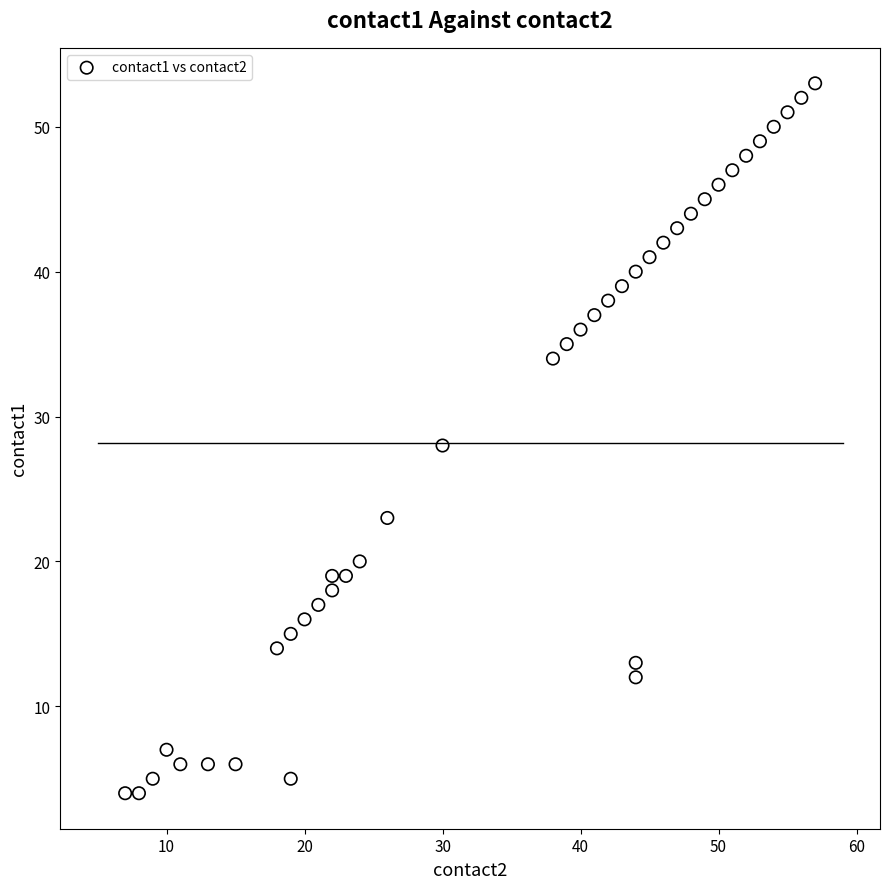

What is the range of X values (max minus min)?

50